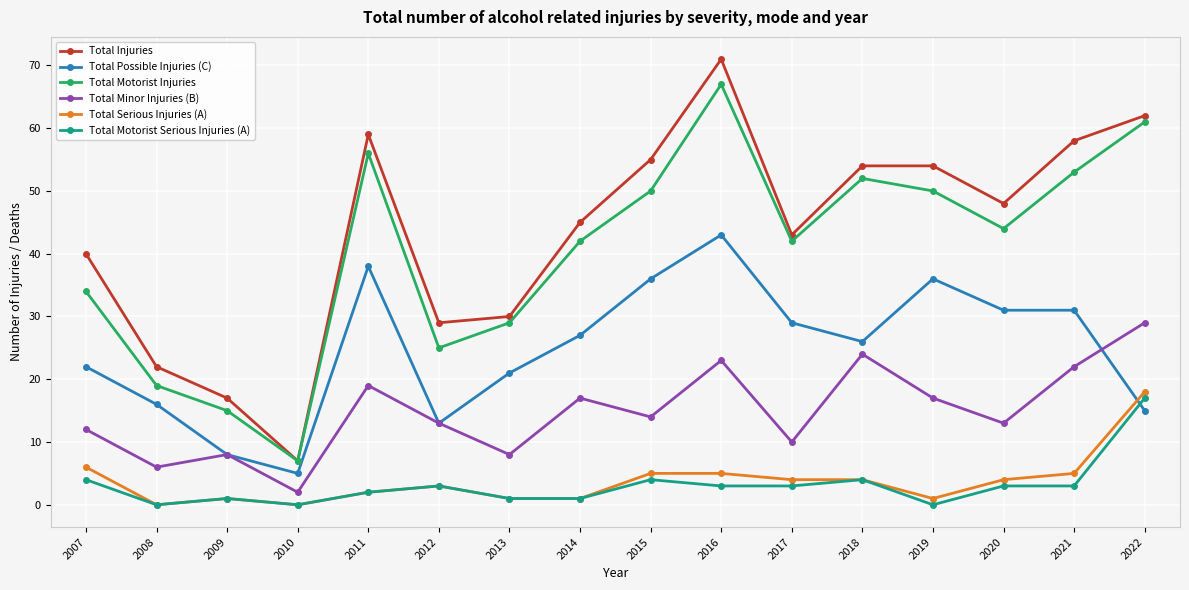

What is the minimum value for Total Minor Injuries (B)?

2